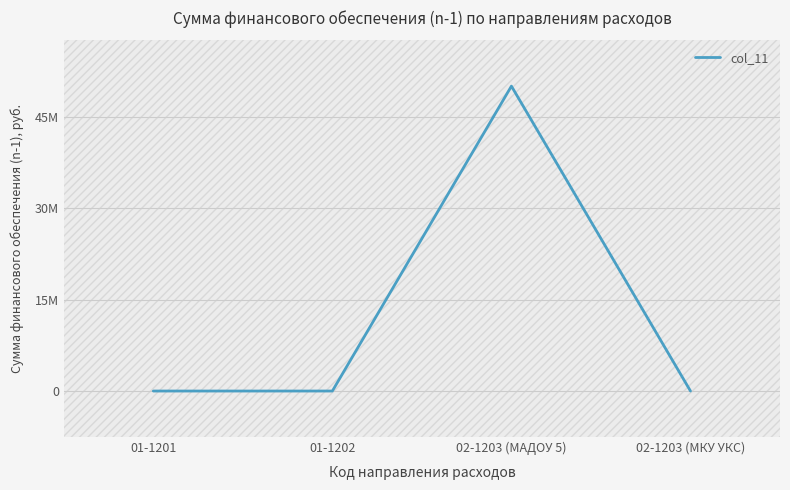

Where is the first local maximum?

02-1203 (МАДОУ 5)